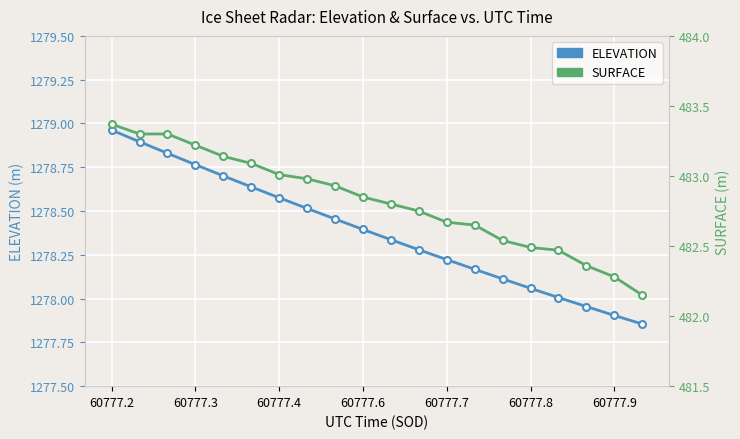

True or false: SURFACE has more than 0 interior local peaks.

False